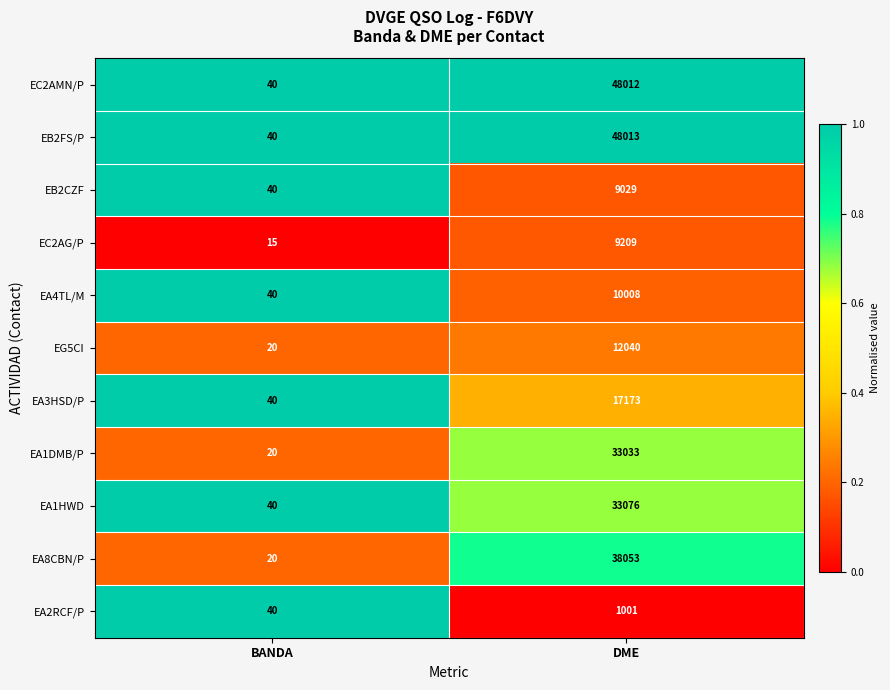

What is the spread (max minus min) of values at DME?

47012